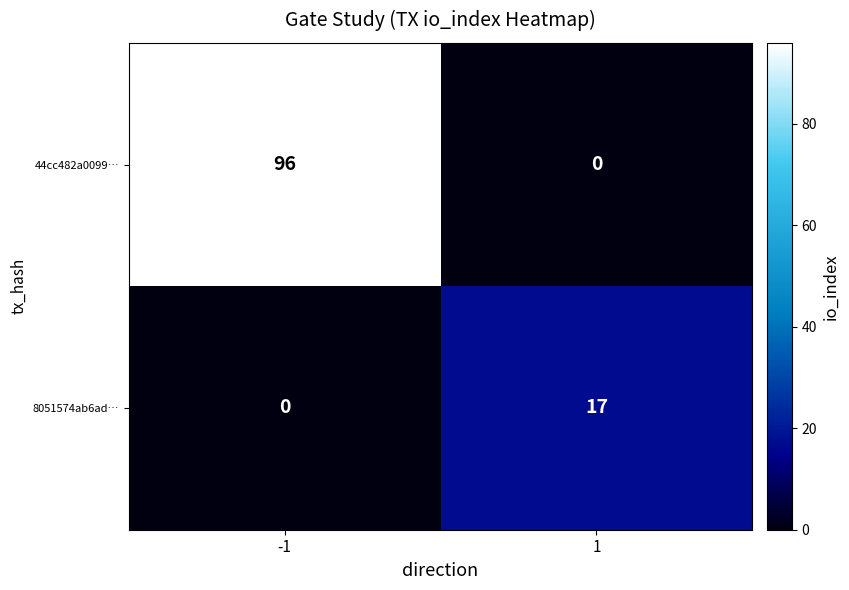

At how many categories does at least one series exceed 53?

1